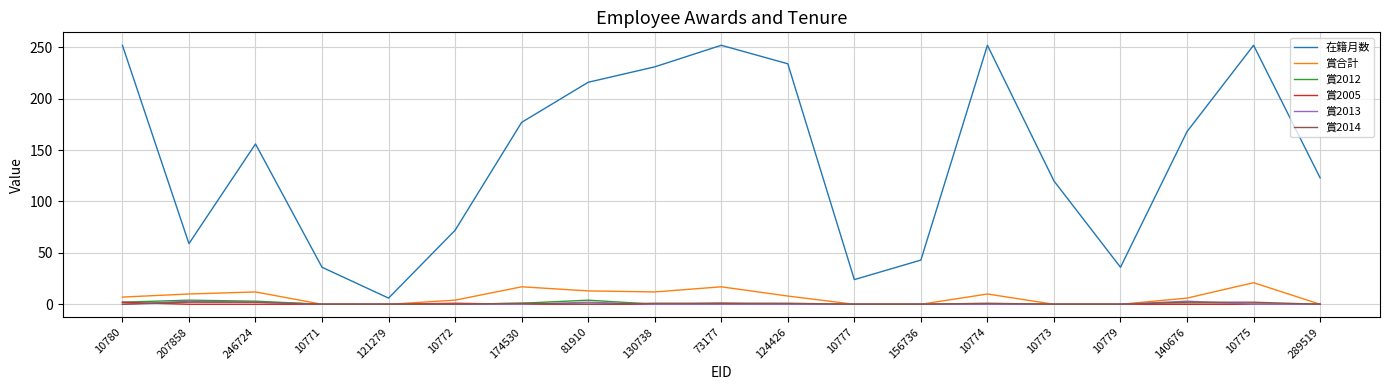

What is the spread (max minus min) of values at 10771?

36